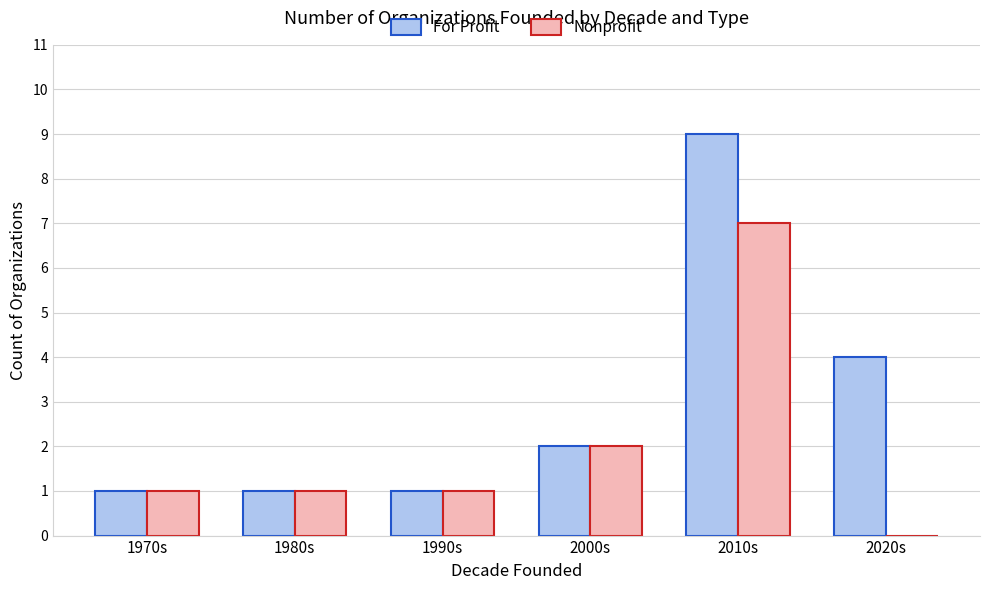

What is the greatest value displayed?

9